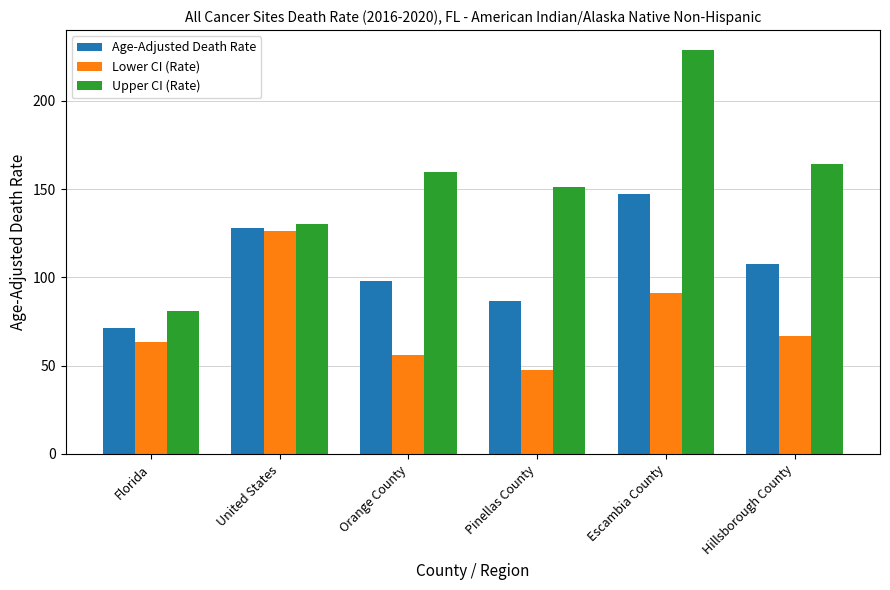

List the series in order of their overall mean, highest first.

Upper CI (Rate), Age-Adjusted Death Rate, Lower CI (Rate)